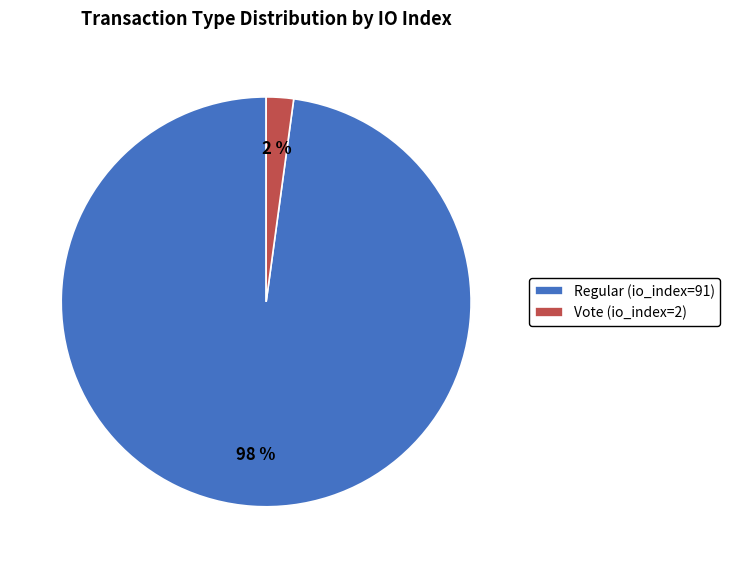

Which slice is the smallest?

Vote (io_index=2)